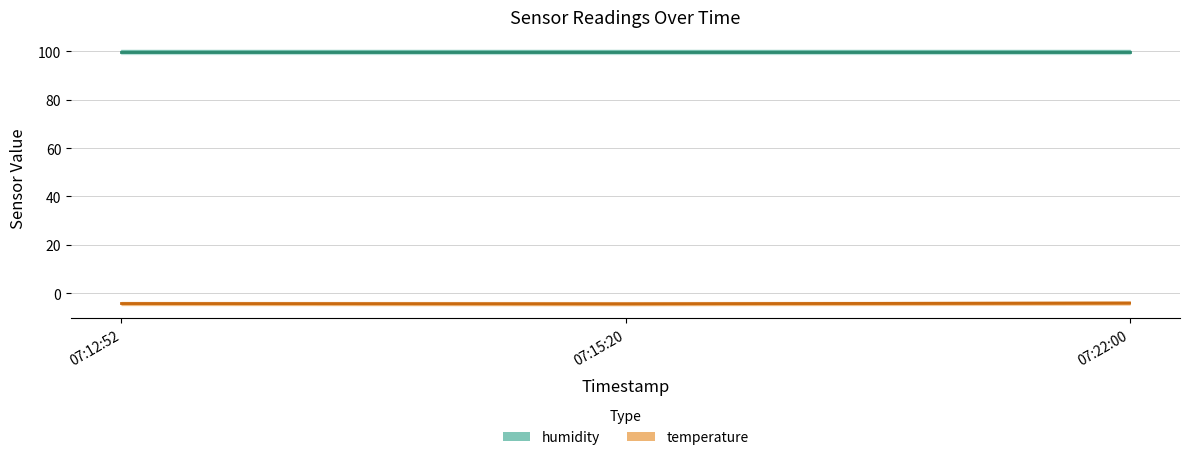

At how many categories does at least one series exceed 48?

3